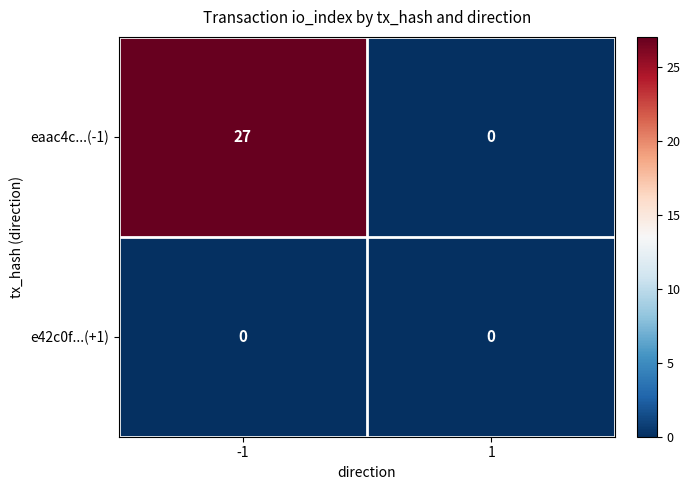

What is the greatest value displayed?

27